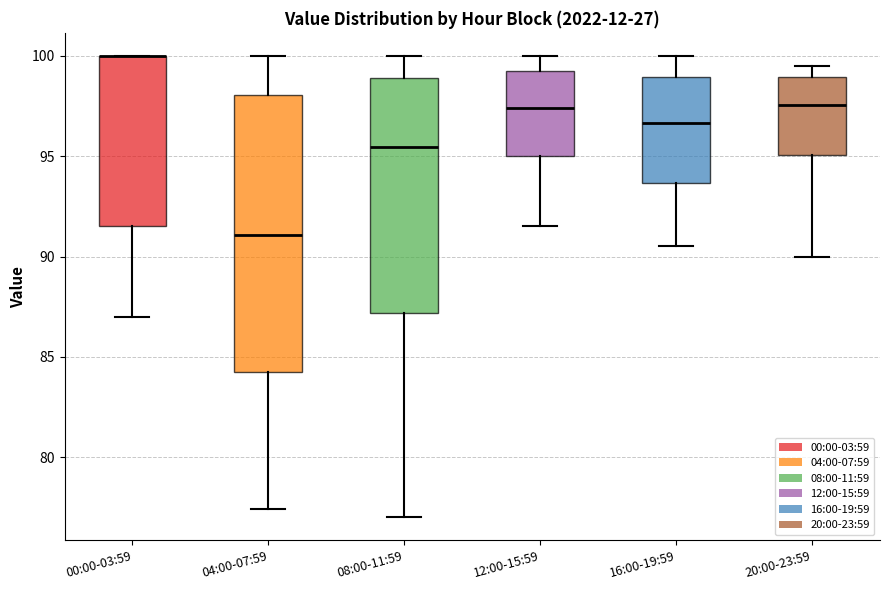

Where is the upper edge of the box for 04:00-07:59 on the y-axis? The values are not printed on the chart, so give them approximately, as read against the axis.

98.0